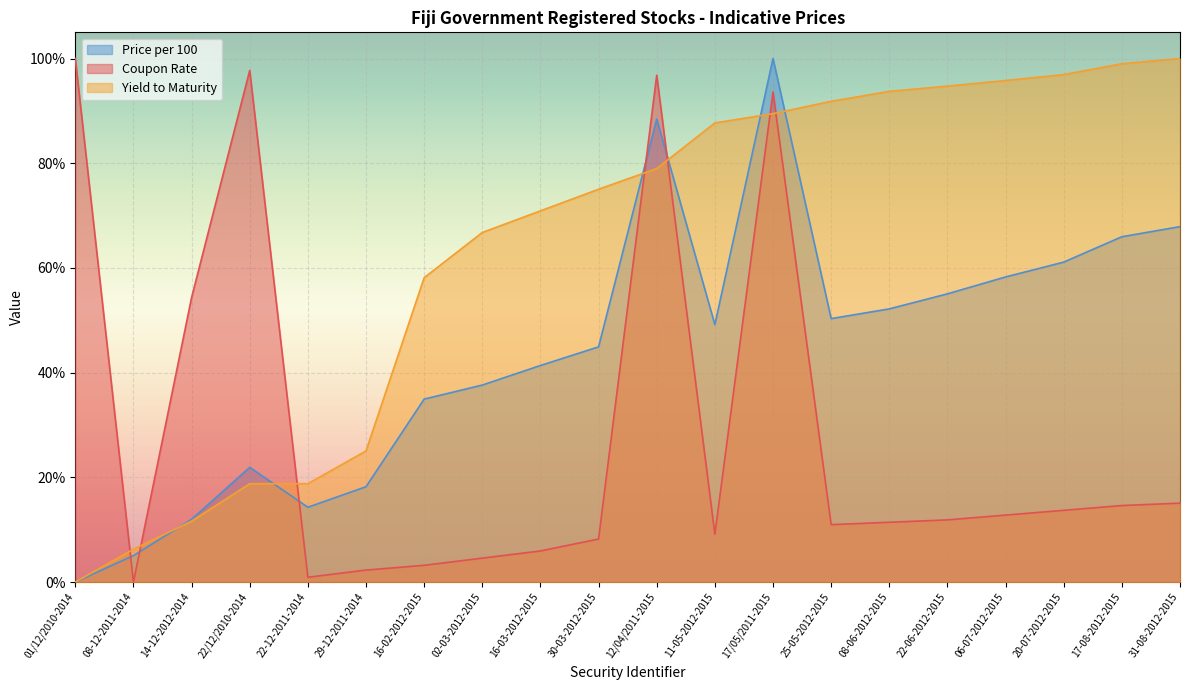

How many values in the Price per 100 series are below 49?

10